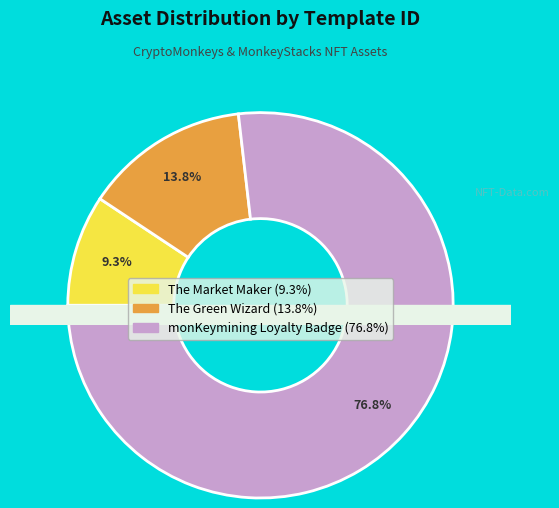

Is the sum of monKeymining Common
Loyalty Badge (349523) and The Green Wizard
(62974) greater than half?

Yes